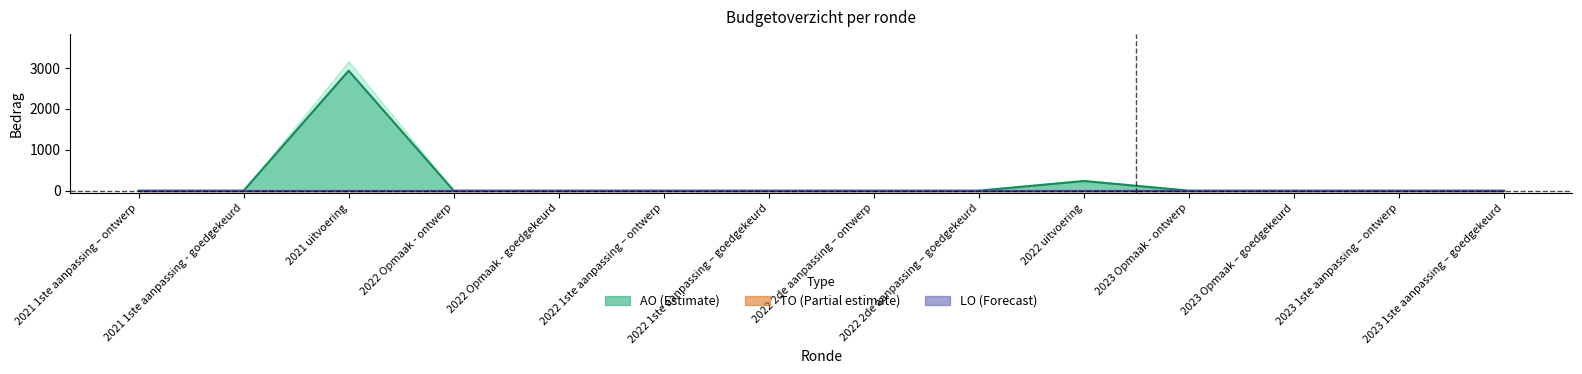

How many series are shown in this chart?

3